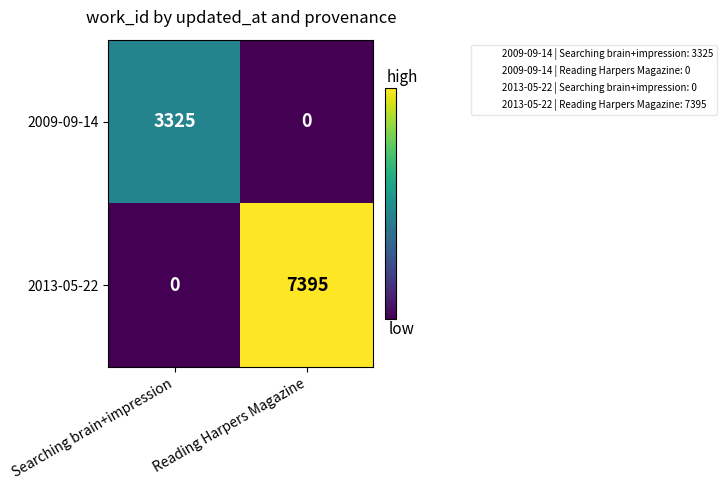

Rank the series at Reading Harpers Magazine from lowest to highest value.

2009-09-14, 2013-05-22